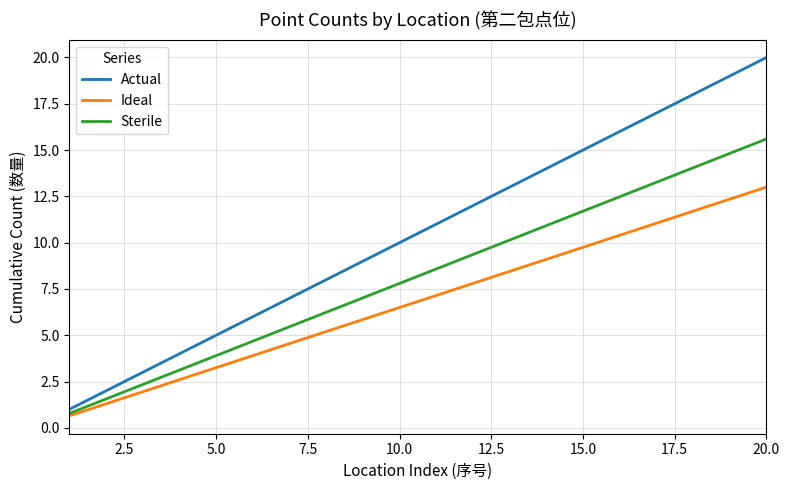

What is the greatest value displayed?

20.0